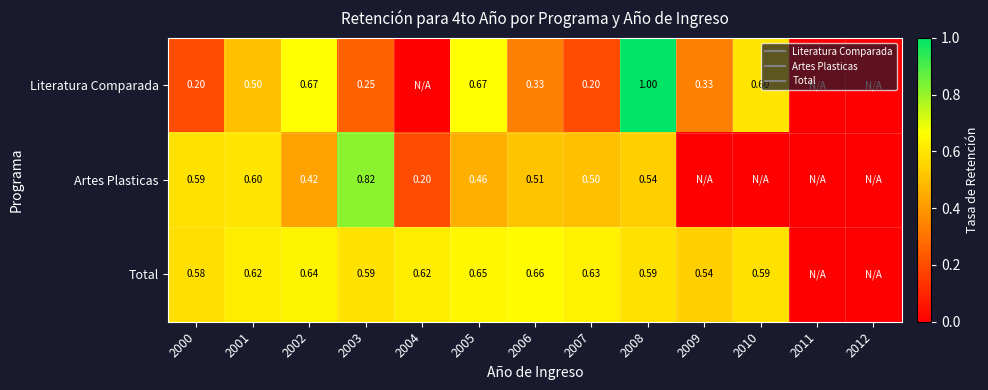

What is the maximum value for Literatura Comparada?

1.0